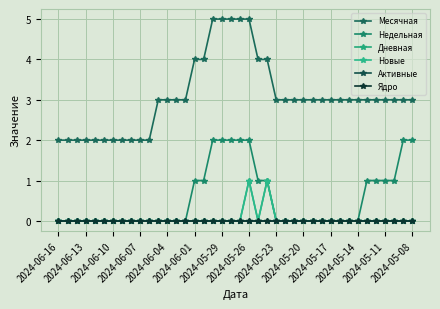

Is this an area chart (filled region under the line)?

No